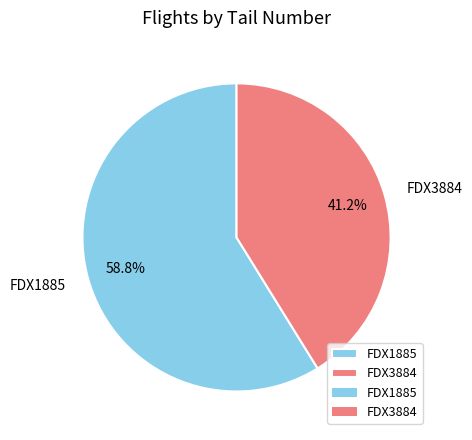

Rank the categories by value from lowest to highest.

FDX3884, FDX1885